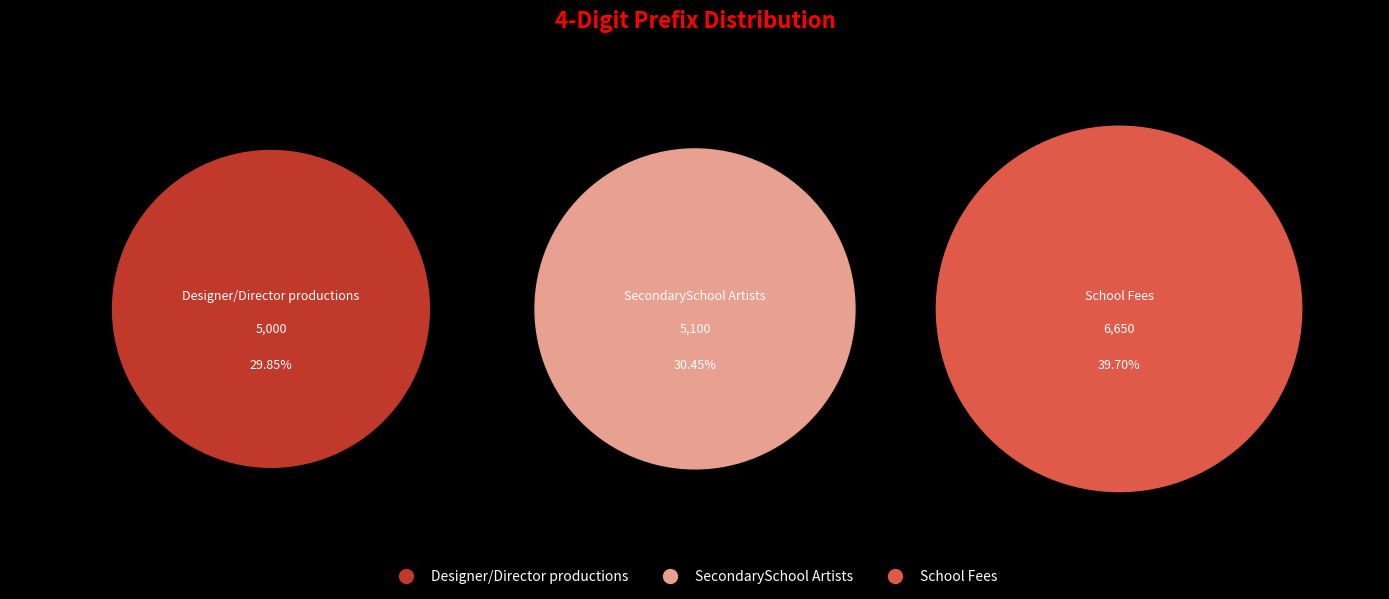

What is the change in value from Designer/Director productions to School Fees?

+1650